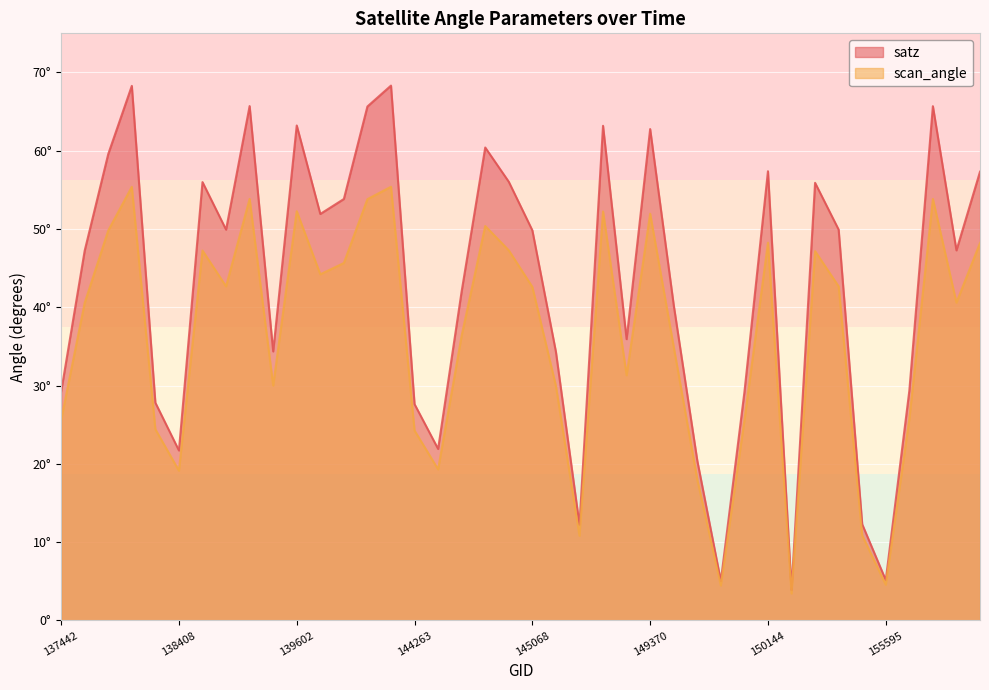

True or false: scan_angle and satz cross at least once.

False